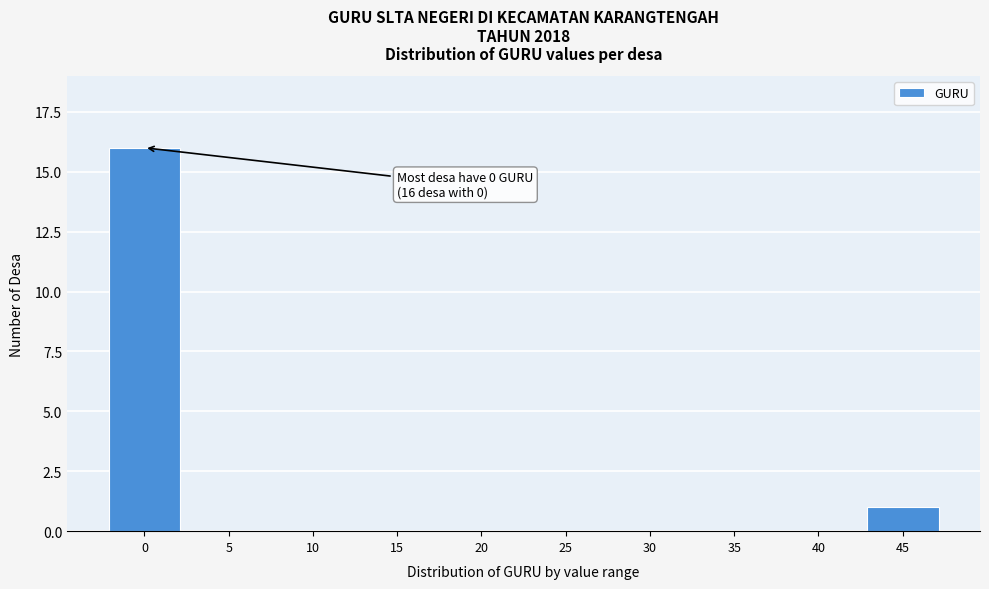

Reading left to right, what are all the values shown in this chart?

0=16	5=0	10=0	15=0	20=0	25=0	30=0	35=0	40=0	45=1